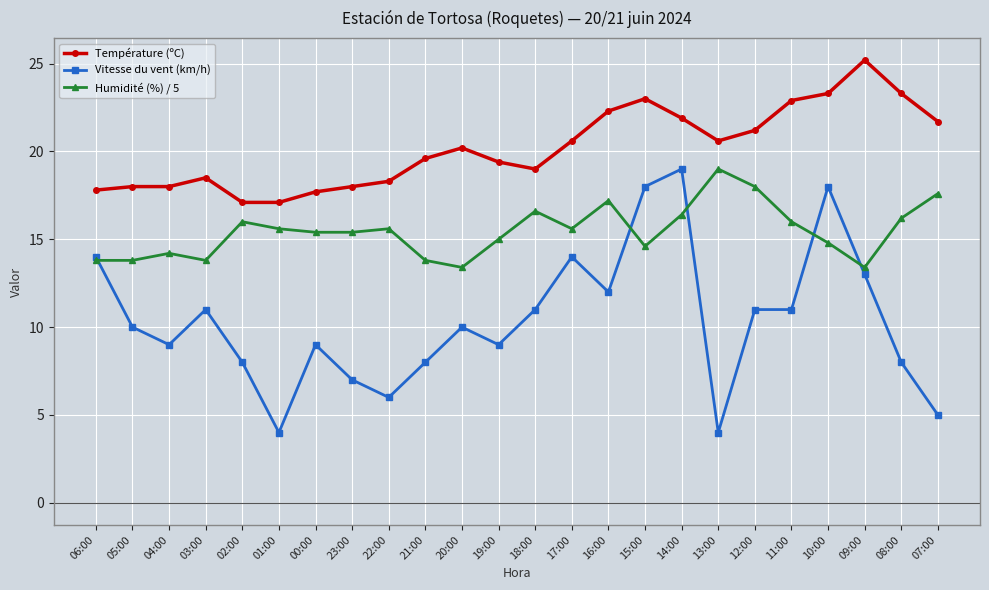

True or false: Humidité (%) / 5 and Température (ºC) cross at least once.

False